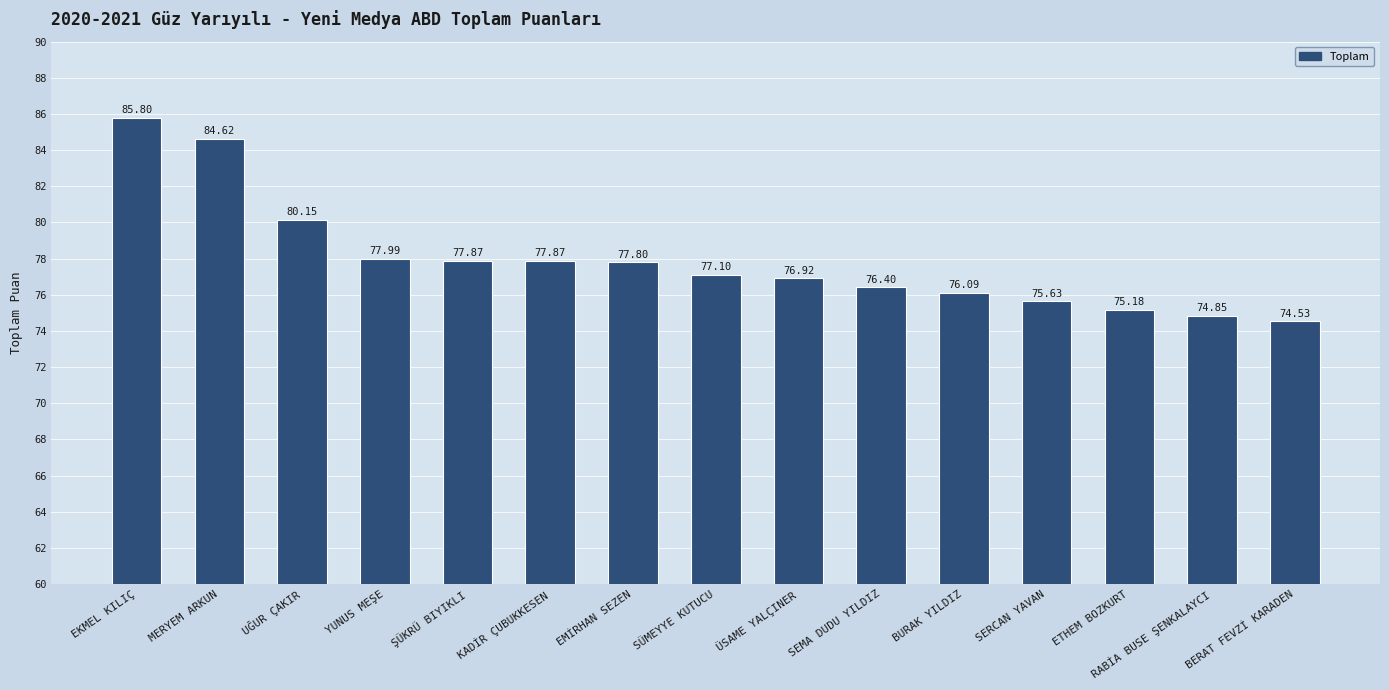

Does the chart contain any negative values?

No